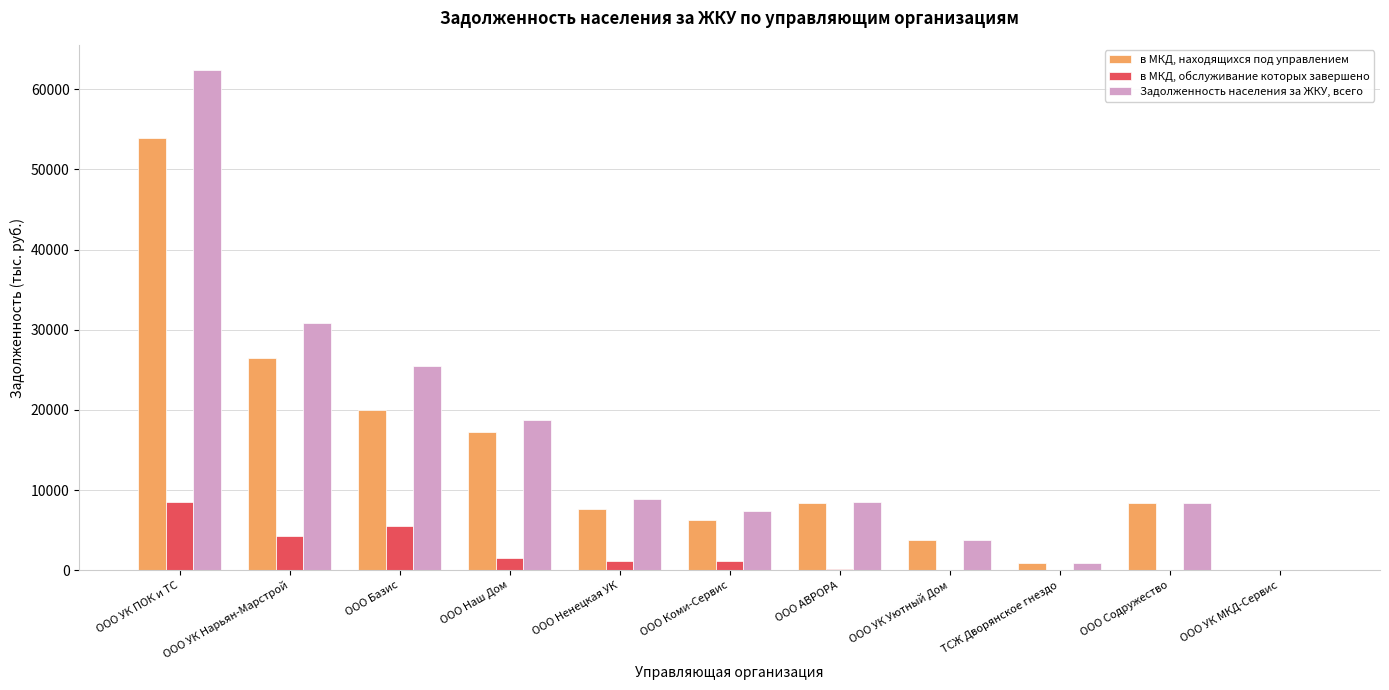

At which label does в МКД, находящихся под управлением first exceed 8363?

ООО УК ПОК и ТС